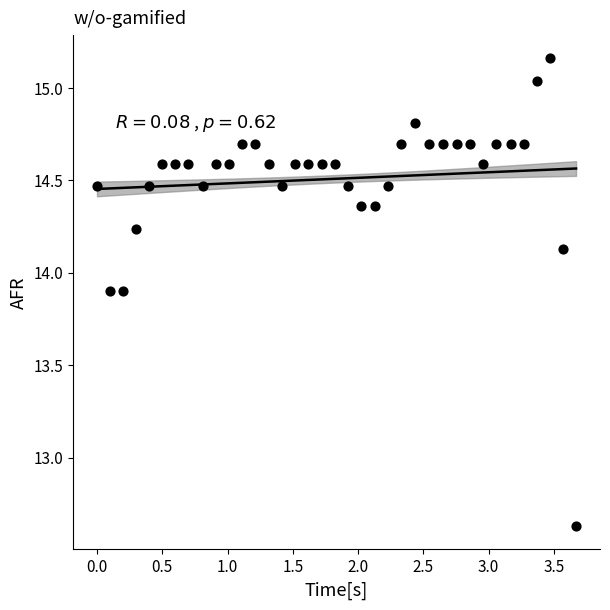

What is the range of Y values (max minus min)?

2.5